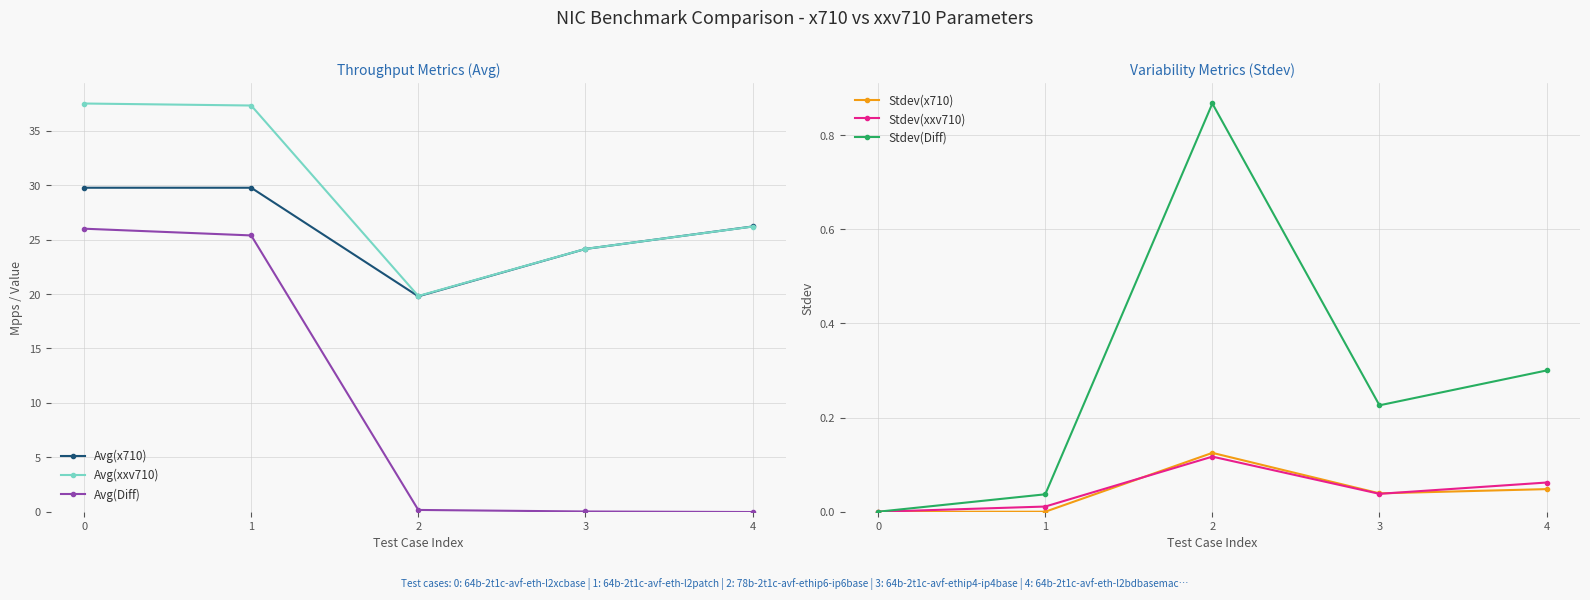

How many data points in Stdev(x710) are above 0?

3